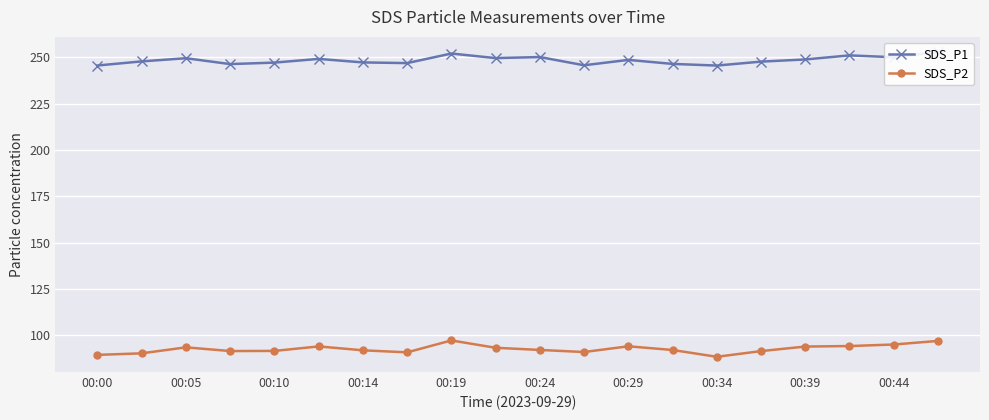

The SDS_P2 series shows 91.5 at 00:10. True or false?

True